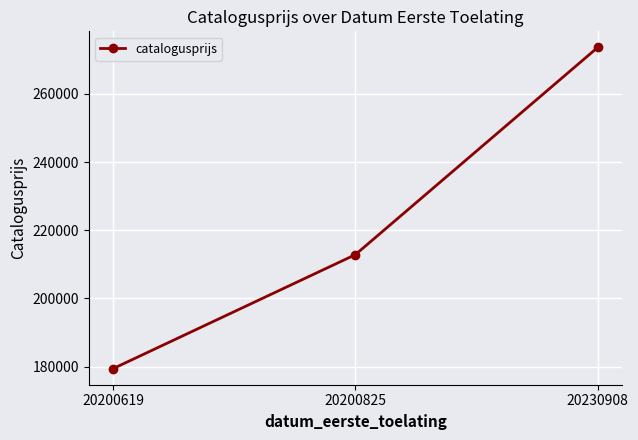

Rank the categories by value from highest to lowest.

20230908, 20200825, 20200619